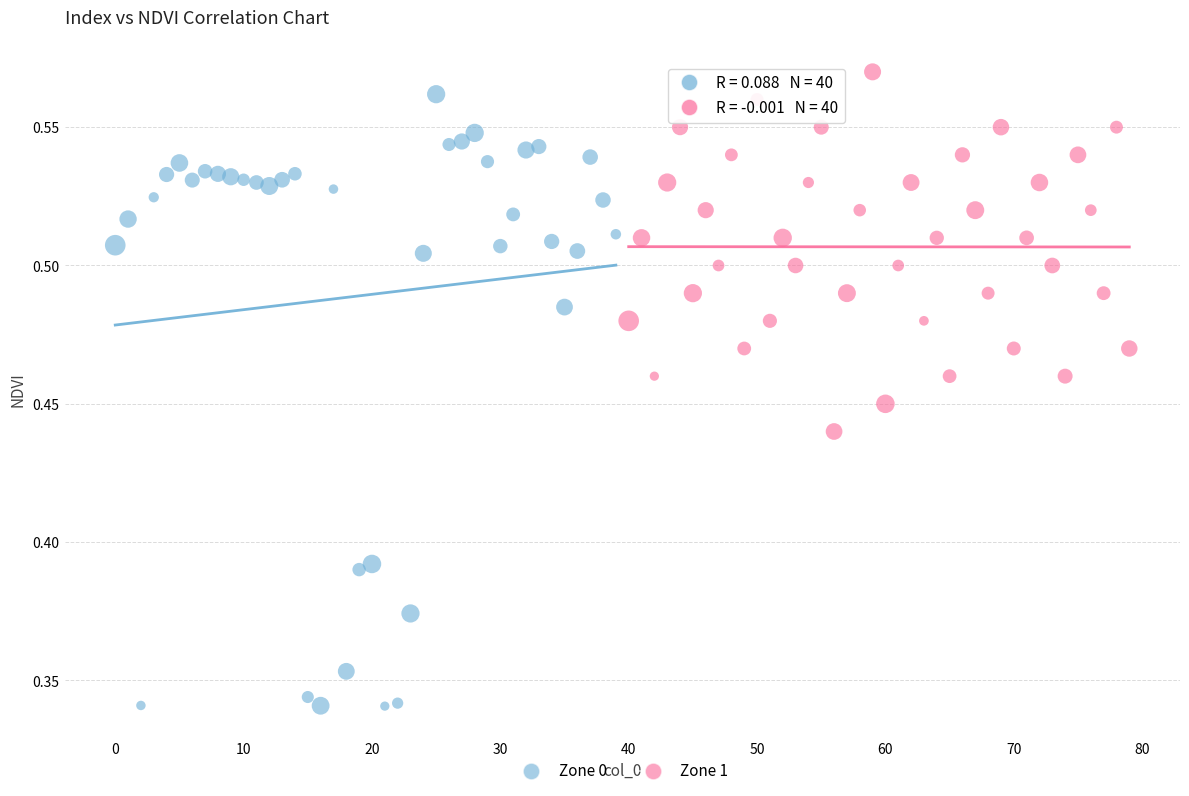

Which series contains the highest Y value?

Zone 1